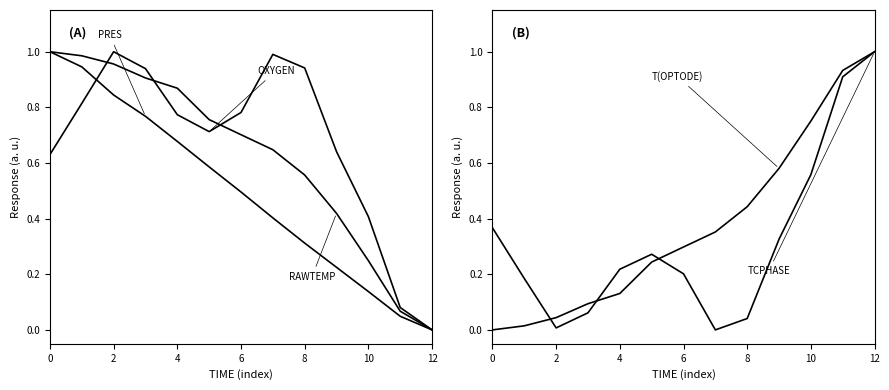

True or false: PRES and RAWTEMP intersect in this chart.

False